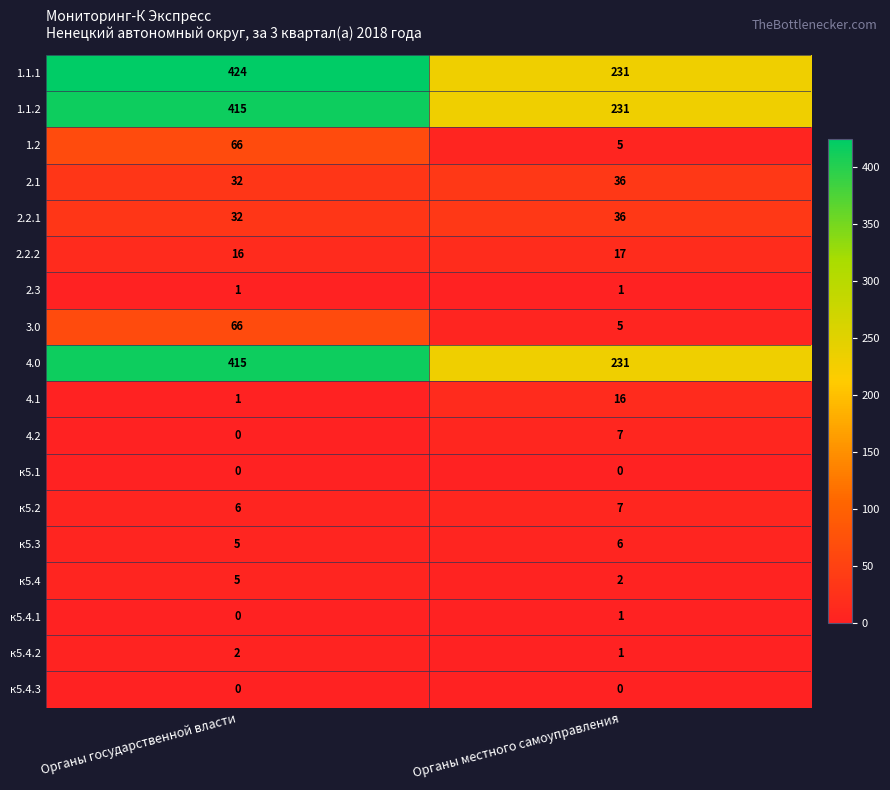

What is the lowest value of the к5.2 series?

6